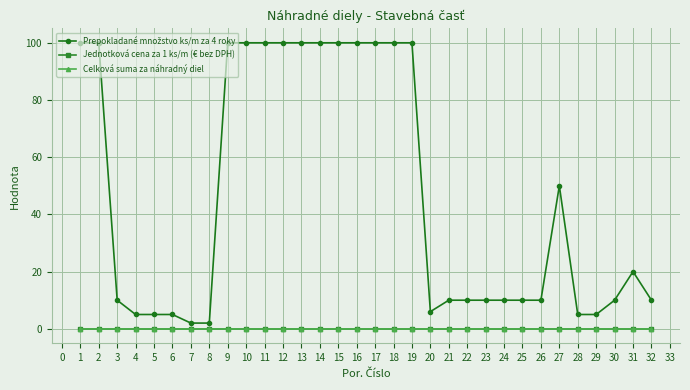

What is the difference between the highest and lowest values at 15?

100